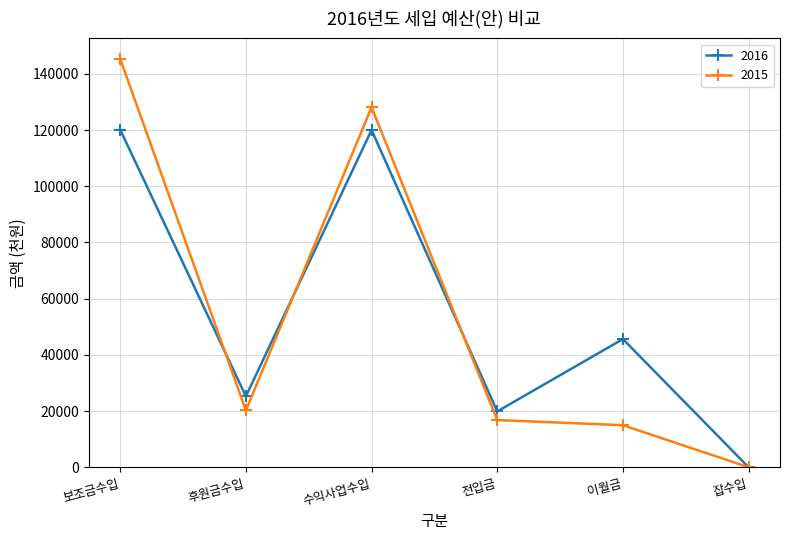

At 이월금, list the series in order from smallest to largest.

2015, 2016